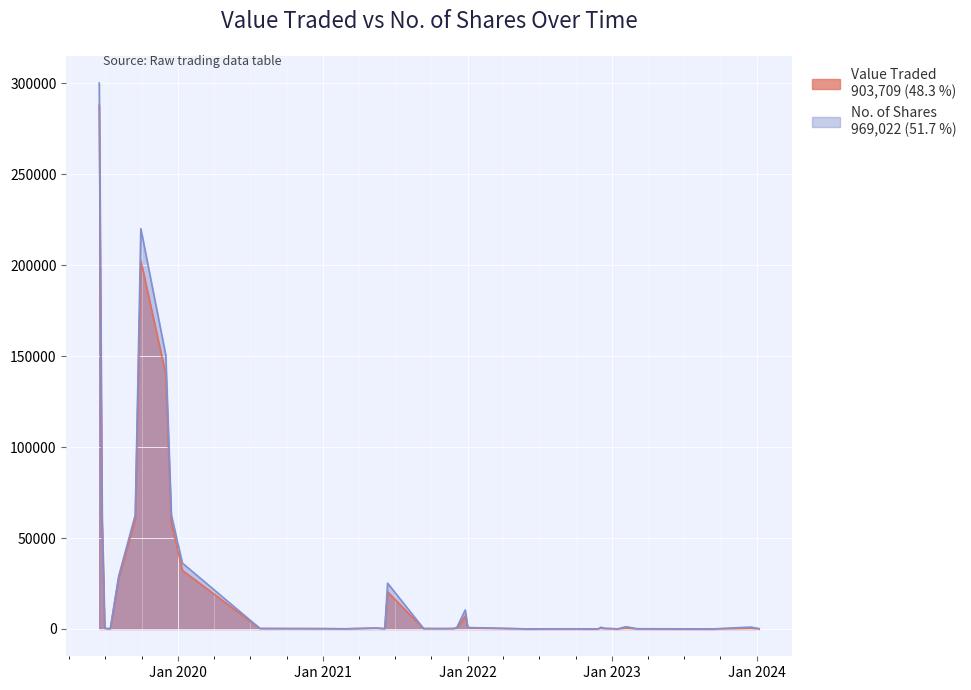

How many lines are shown in the chart?

2